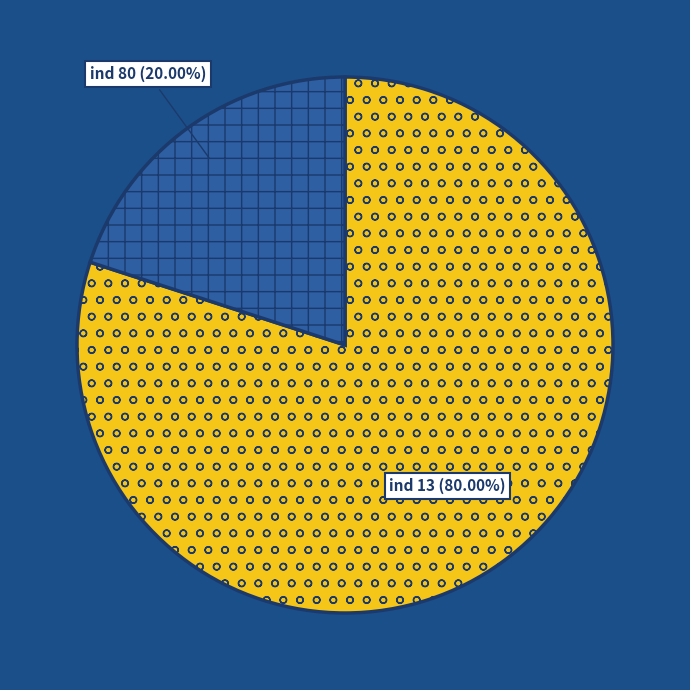

What is the smallest slice in the pie chart?

ind 80